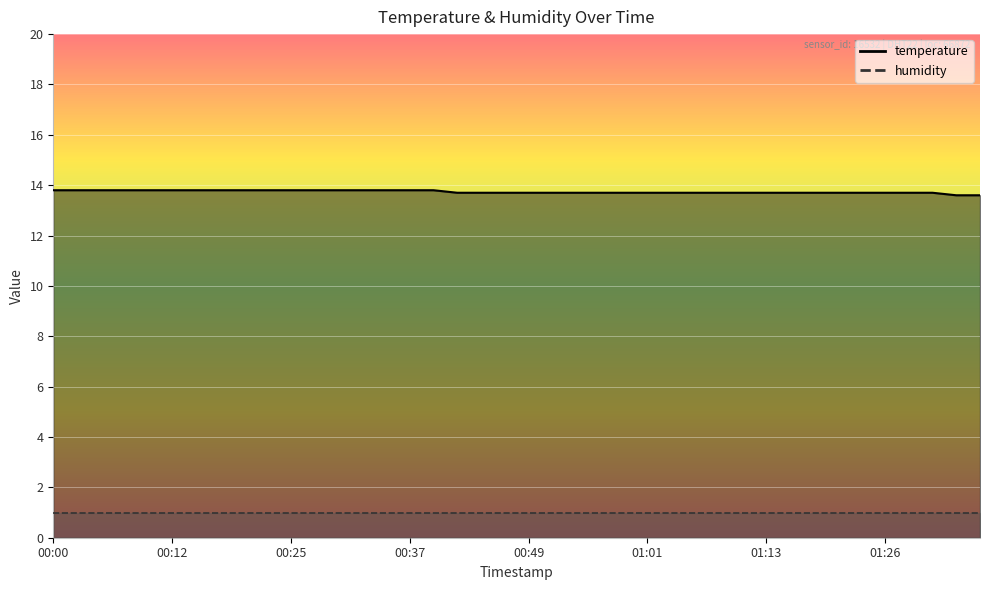

What is the value of the 9th point from the left?

13.8